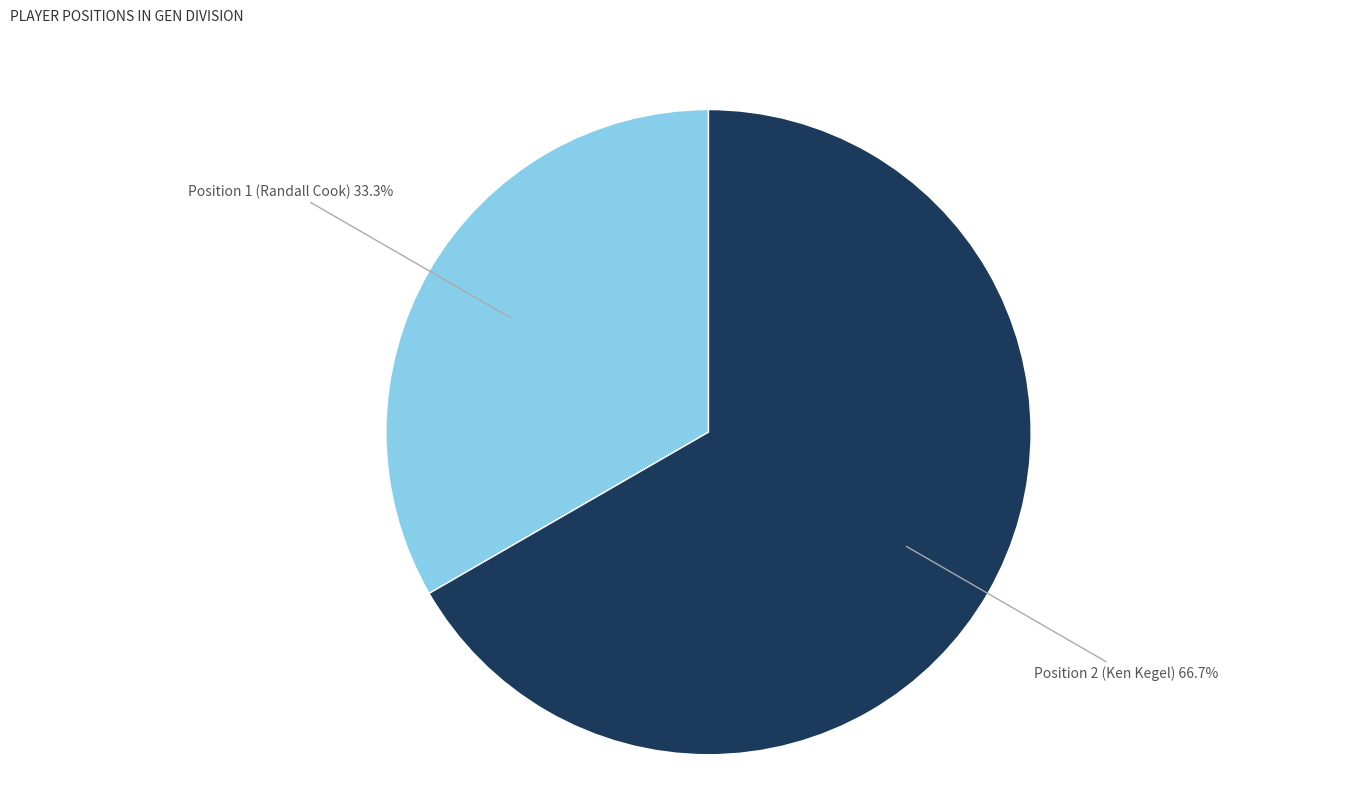

How many segments does this pie chart have?

2